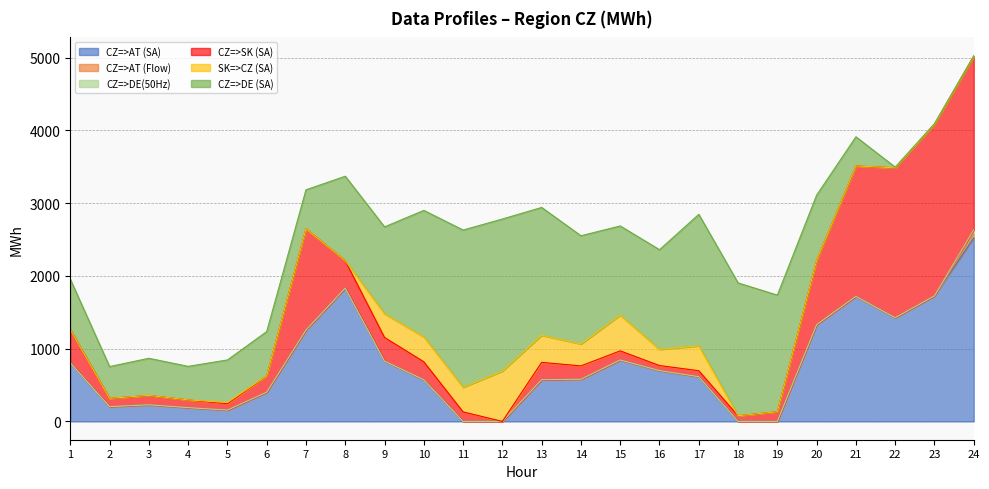

At which category does CZ=>DE (SA) reach its first local valley?

2